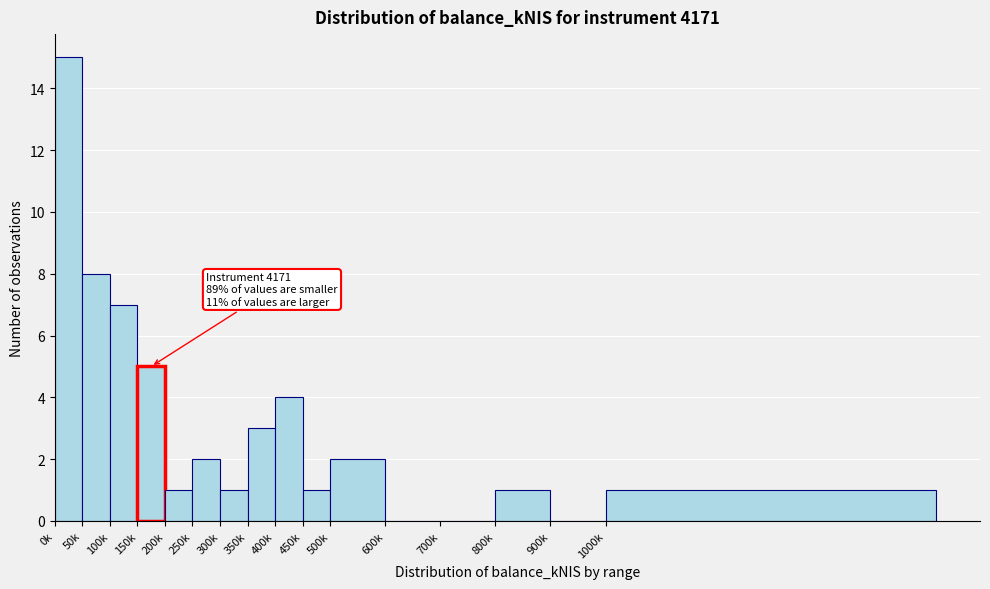

Reading right to left, what are all the values shown in this chart?

1000k=1	900k=0	800k=1	700k=0	600k=0	500k=2	450k=1	400k=4	350k=3	300k=1	250k=2	200k=1	150k=5	100k=7	50k=8	0k=15